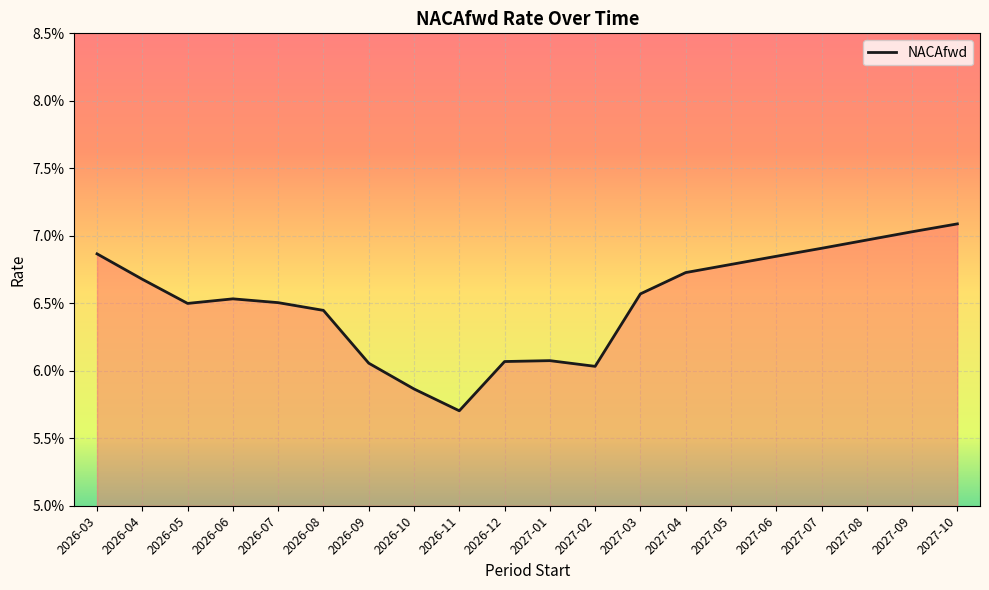

Does the chart display data point markers on the line(s)?

No